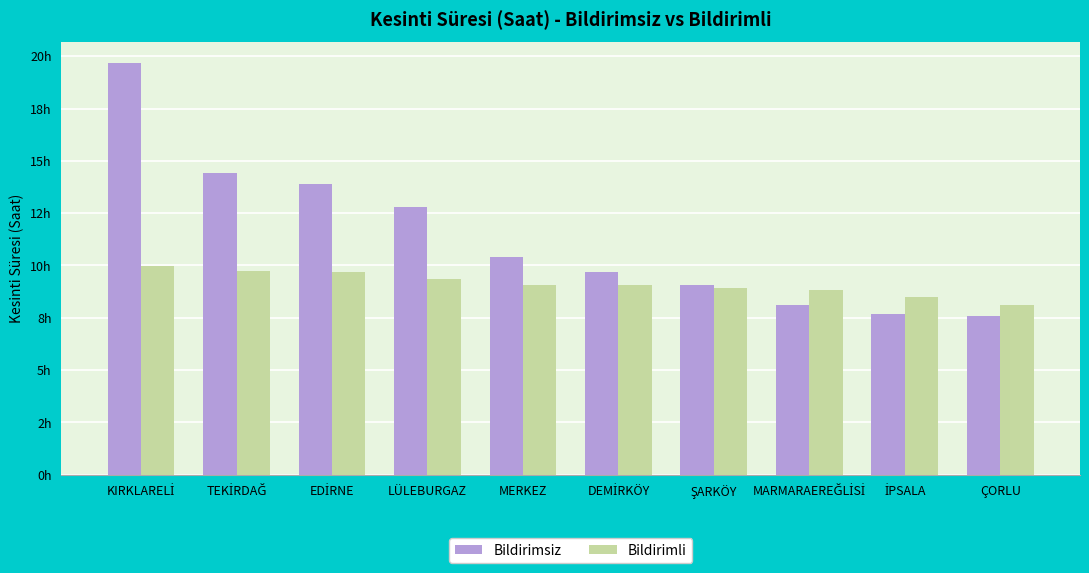

What are all the series names shown in the legend?

Bildirimsiz, Bildirimli